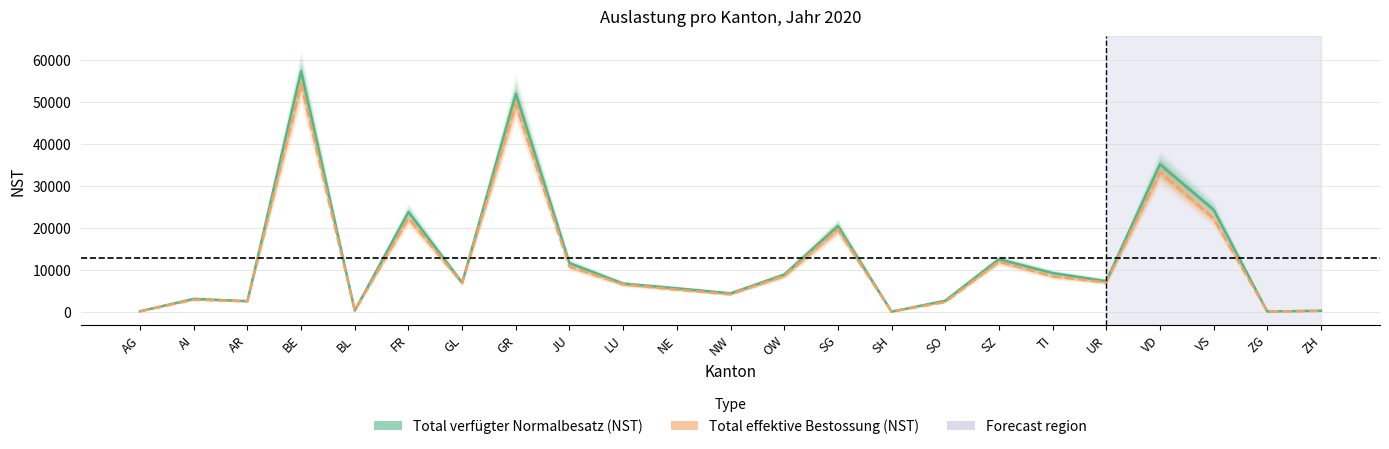

At which label is Total effektive Bestossung (NST) closest to 27219?

FR